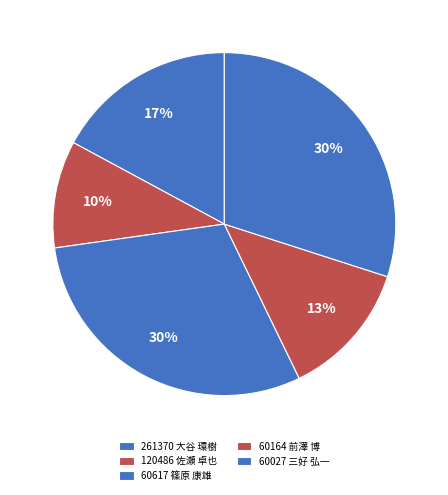

The 120486 佐瀬 卓也 slice represents 22% of the pie. True or false?

False